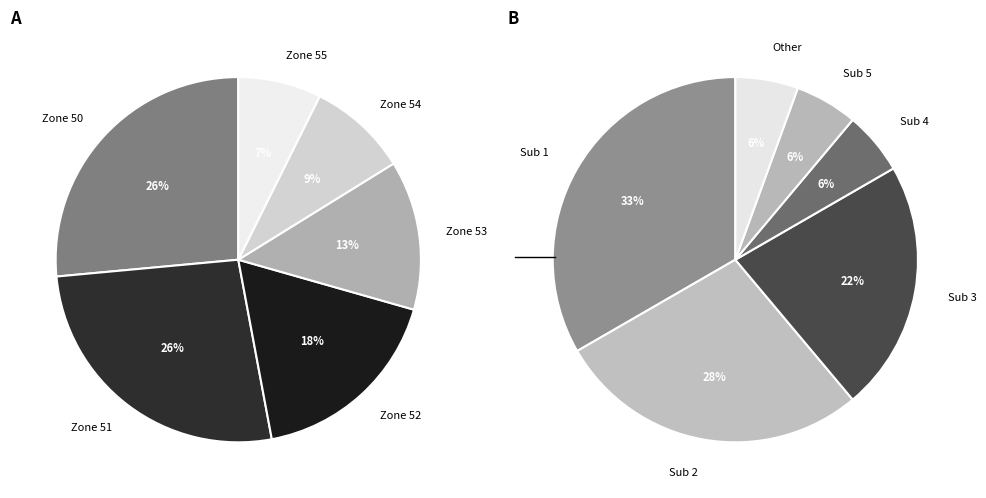

True or false: 53 accounts for 15% of the total.

False